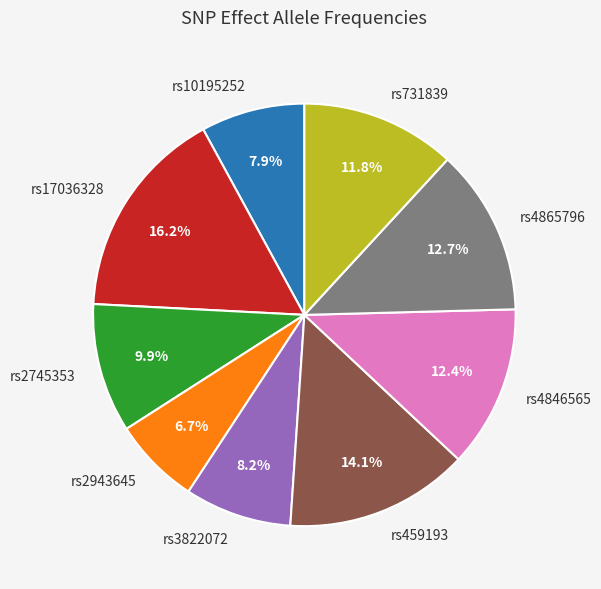

Do rs731839 and rs17036328 together represent more than half of the pie?

No